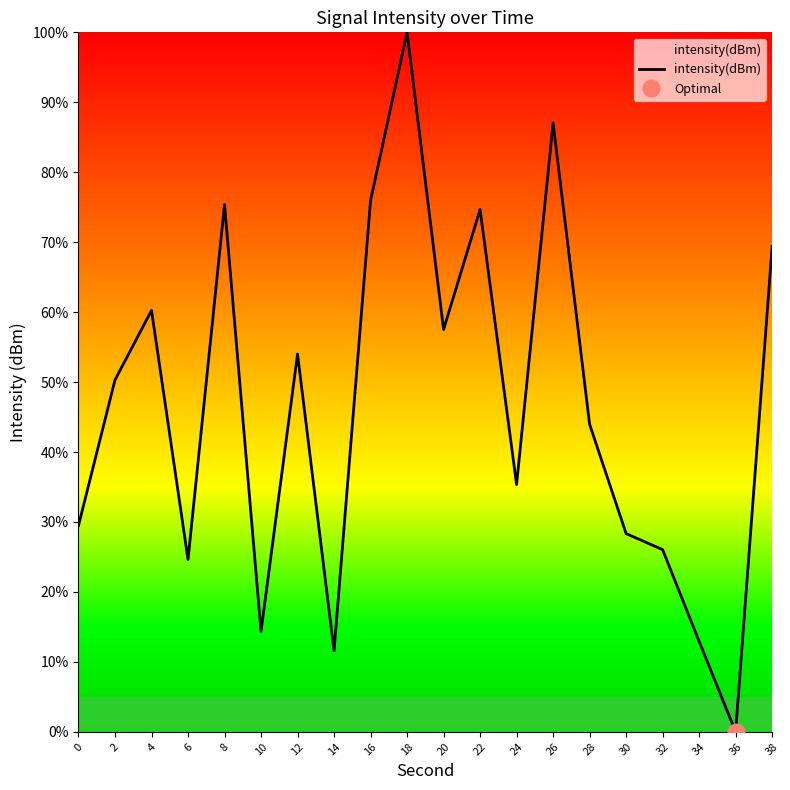

What is the value of the 15th point from the left?

44.0